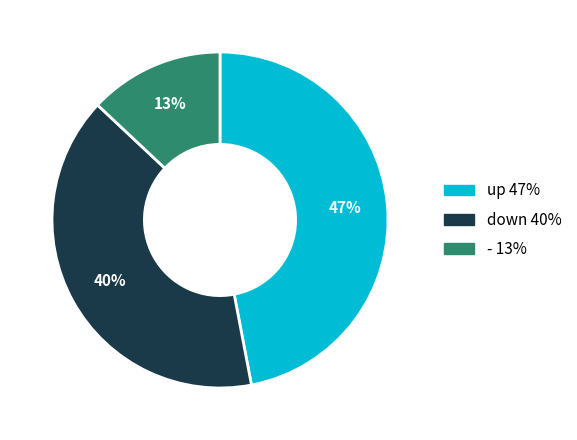

To the nearest percent, what percentage of the pie is -?

13%